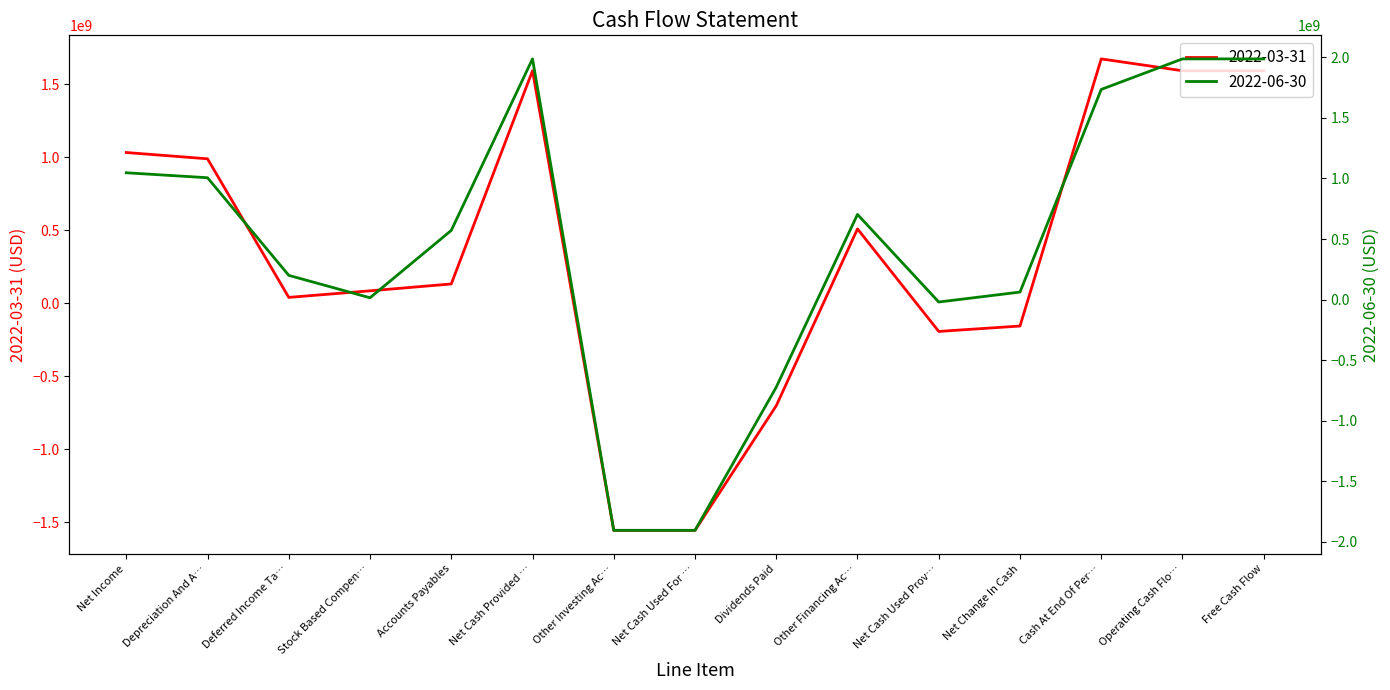

Reading right to left, transcribe all the data shown in this chart.

2022-03-31: 1592000000	1592000000	1673000000	-156000000	-193000000	509000000	-702000000	-1555000000	-1555000000	1592000000	132000000	85000000	40000000	989000000	1032000000
2022-06-30: 1987000000	1987000000	1735000000	62000000	-20000000	703000000	-723000000	-1905000000	-1905000000	1987000000	571000000	15000000	200000000	1006000000	1047000000